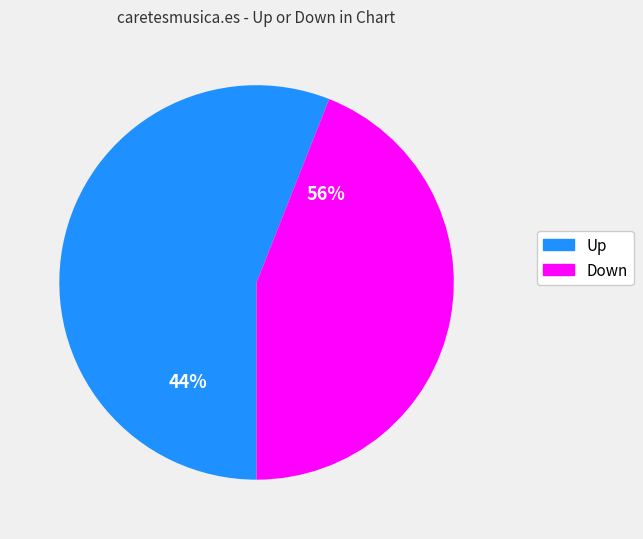

Rank the categories by value from lowest to highest.

down, up